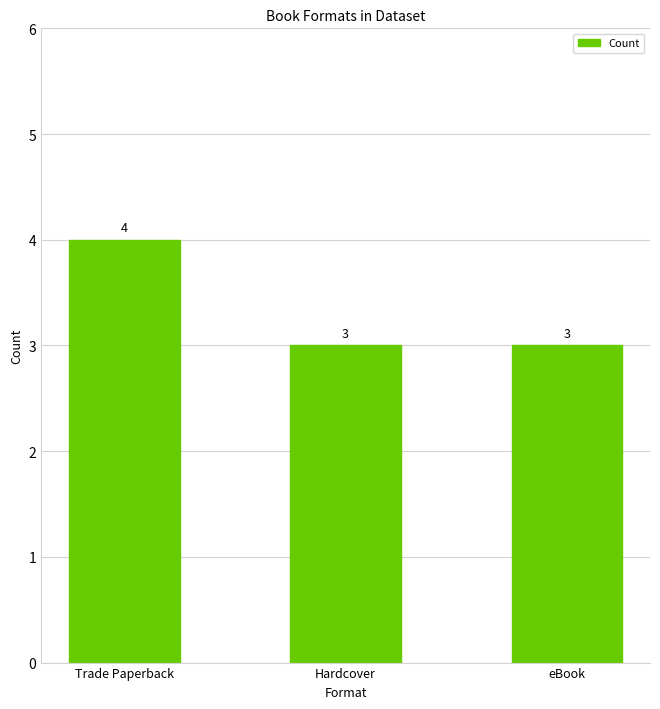

How many data points are above 3?

1